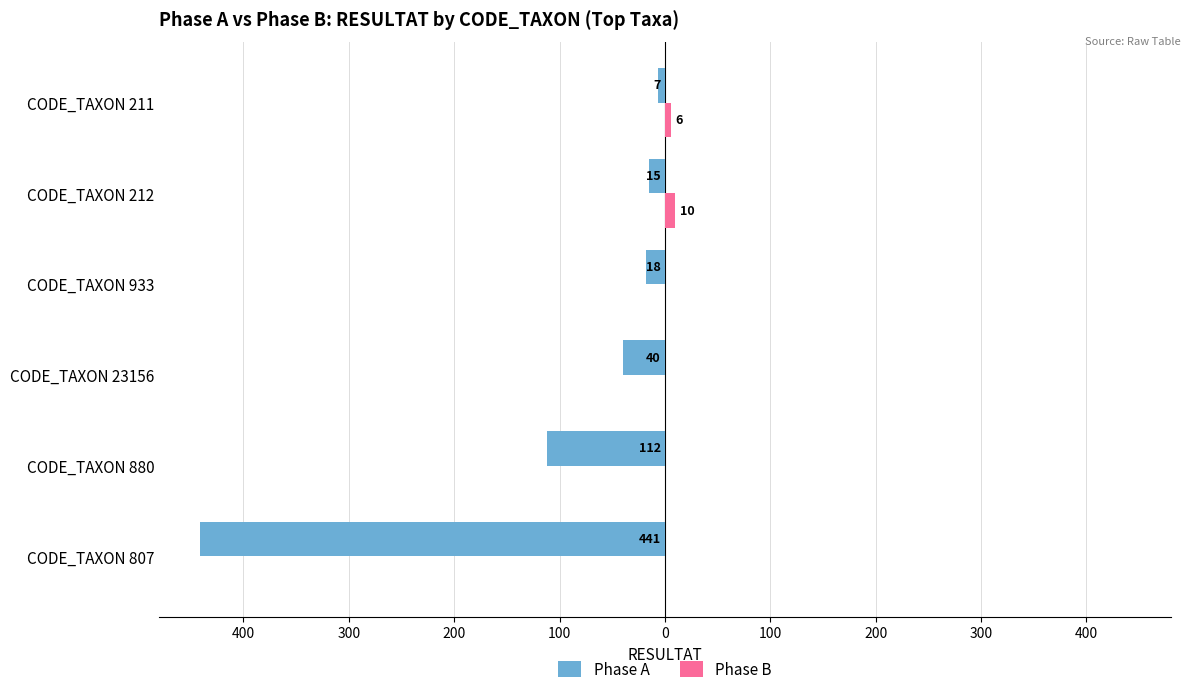

What are all the series names shown in the legend?

Phase A, Phase B